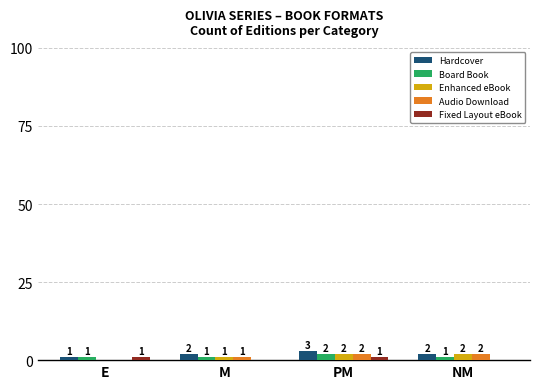

What is the difference between the maximum and minimum values in the Board Book series?

1